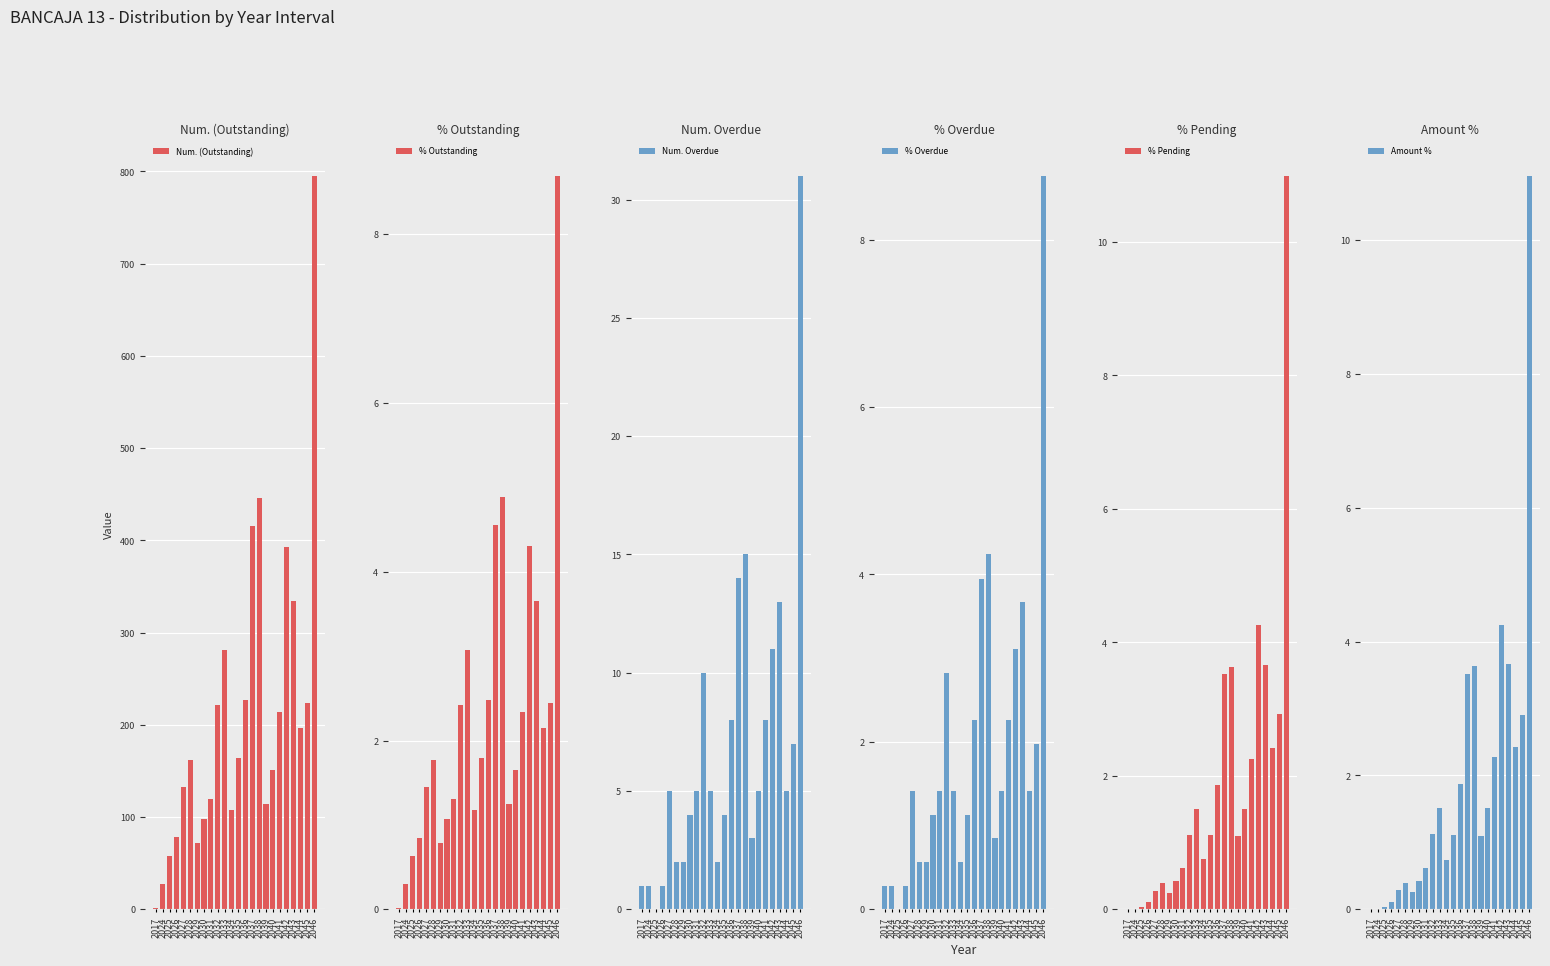

Does the chart contain stacked bars?

No